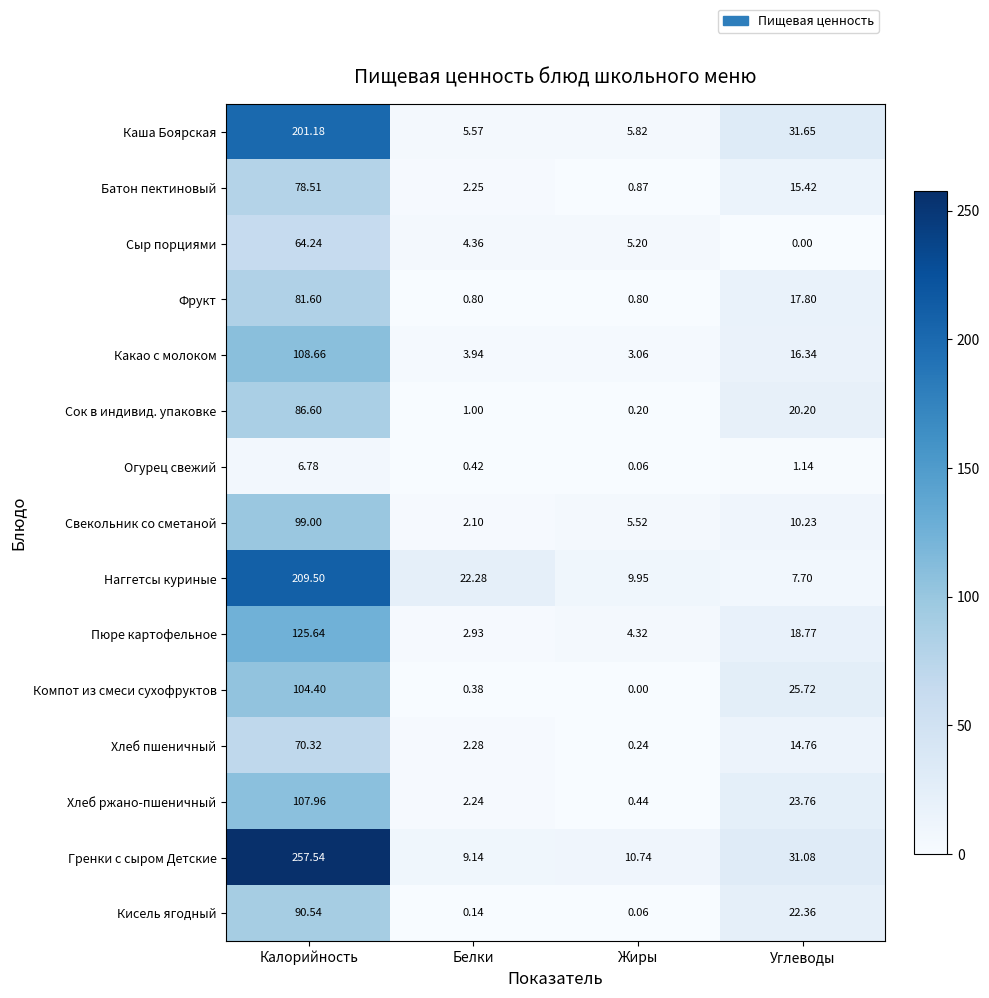

Which category has the highest value in the Фрукт series?

Калорийность